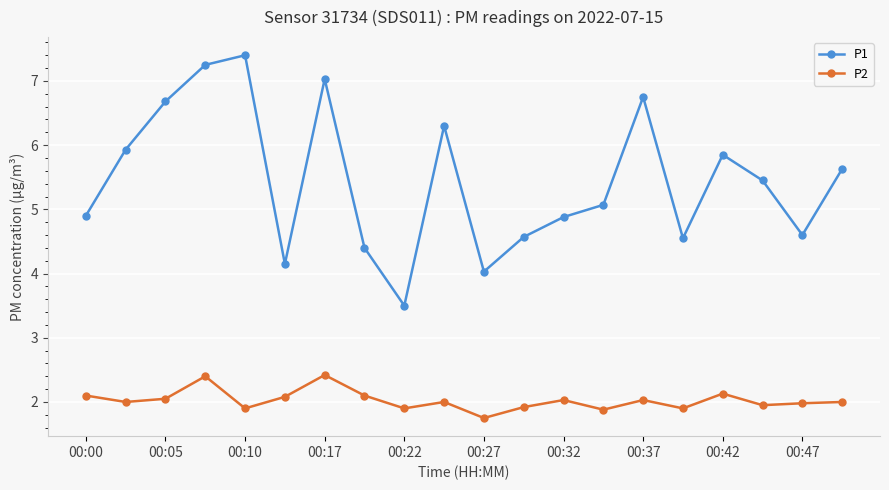

At how many categories does at least one series exceed 2?

20